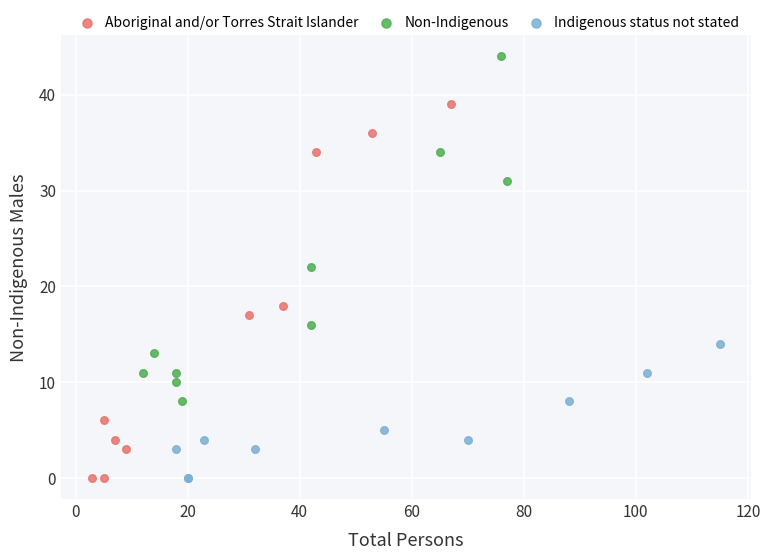

What are all the series names shown in the legend?

Aboriginal and/or Torres Strait Islander, Non-Indigenous, Indigenous status not stated